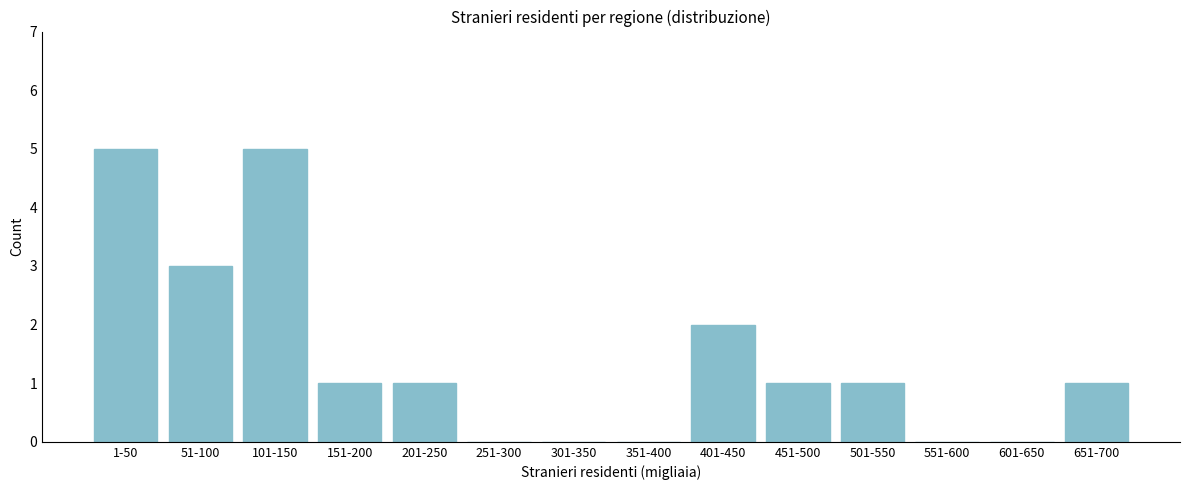

Reading right to left, transcribe all the data shown in this chart.

651-700=1	601-650=0	551-600=0	501-550=1	451-500=1	401-450=2	351-400=0	301-350=0	251-300=0	201-250=1	151-200=1	101-150=5	51-100=3	1-50=5